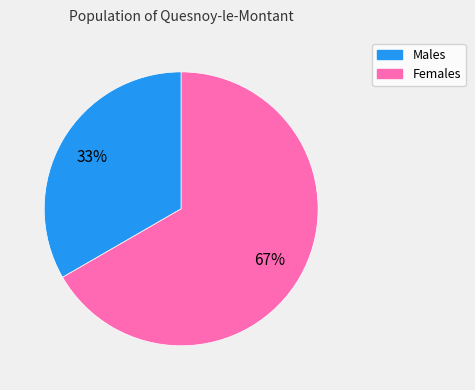

Is there any slice that represents more than half of the pie?

Yes